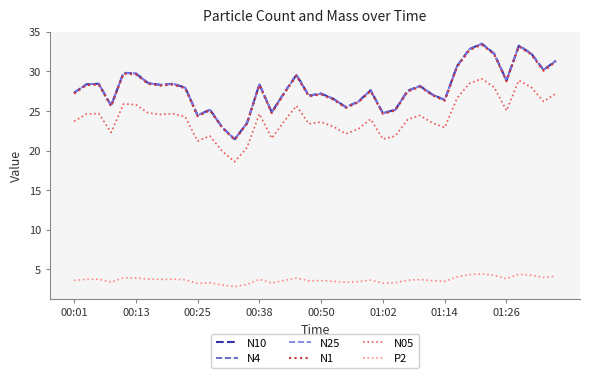

What are all the series names shown in the legend?

N10, N4, N25, N1, N05, P2